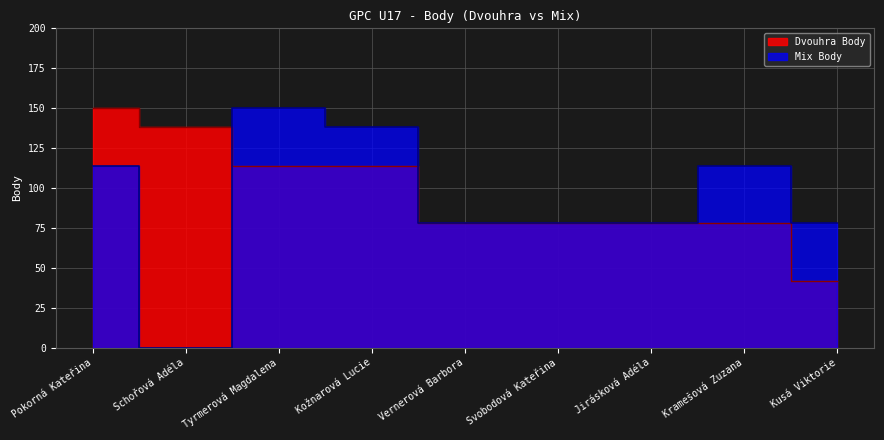

What is the spread (max minus min) of values at Kožnarová Lucie?

24